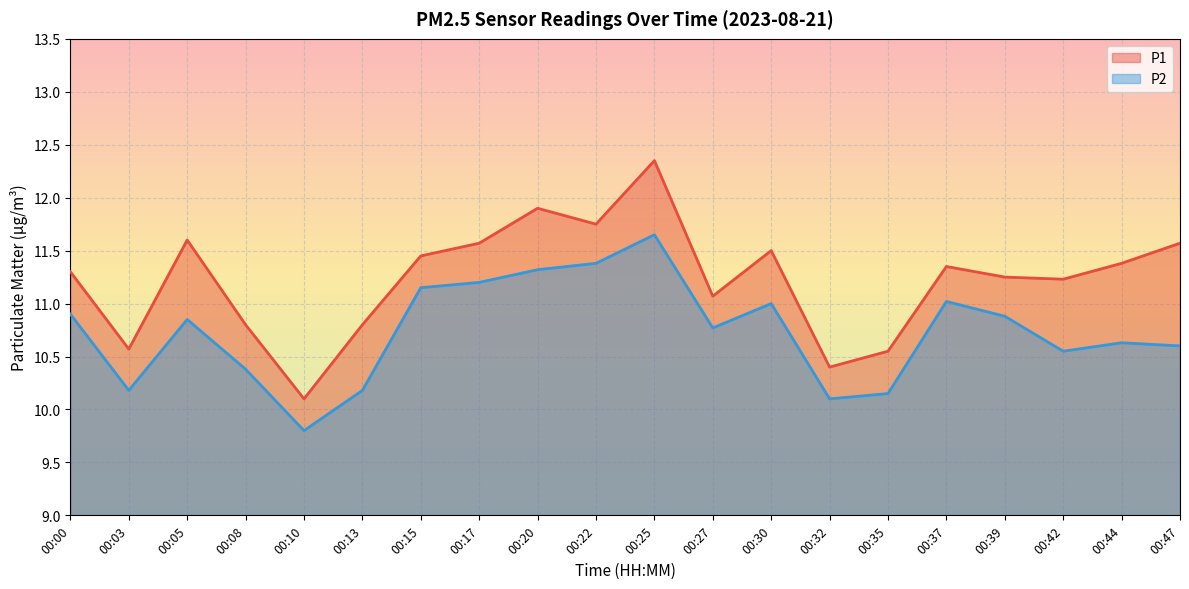

True or false: P2 and P1 cross at least once.

False